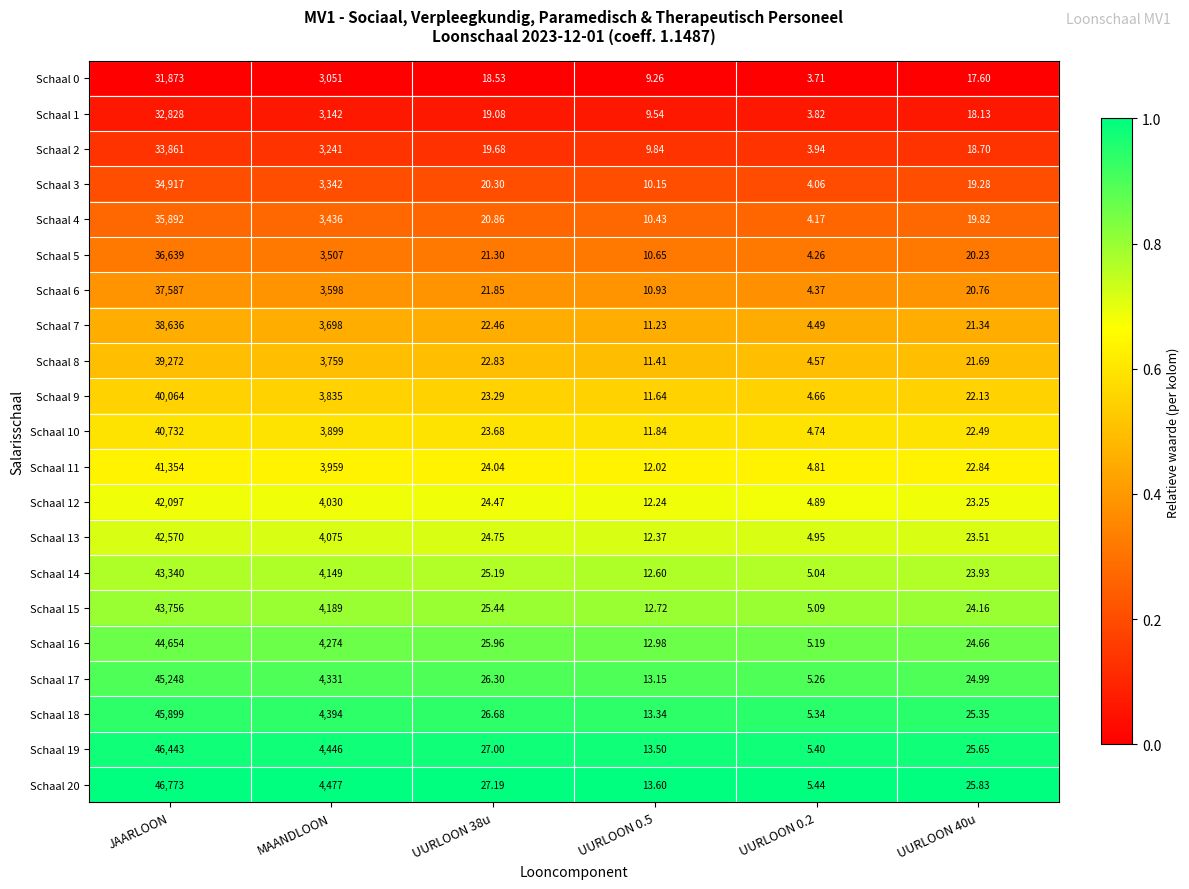

Is the value of Schaal 15 at UURLOON 38u greater than the value of Schaal 6 at UURLOON 38u?

Yes